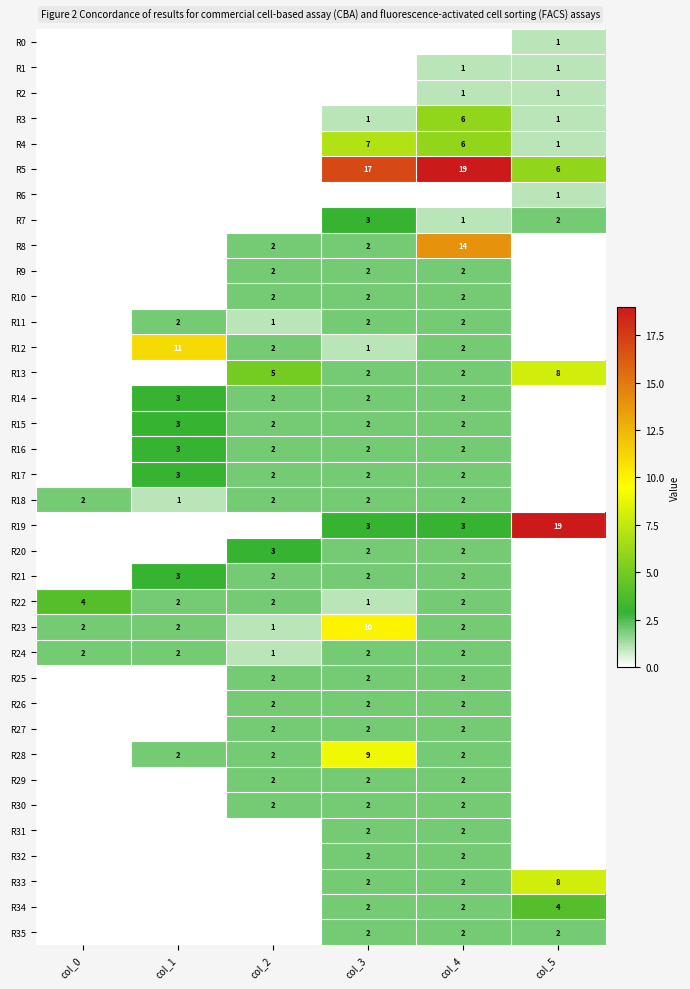

Which label corresponds to the largest value in the chart?

col_4